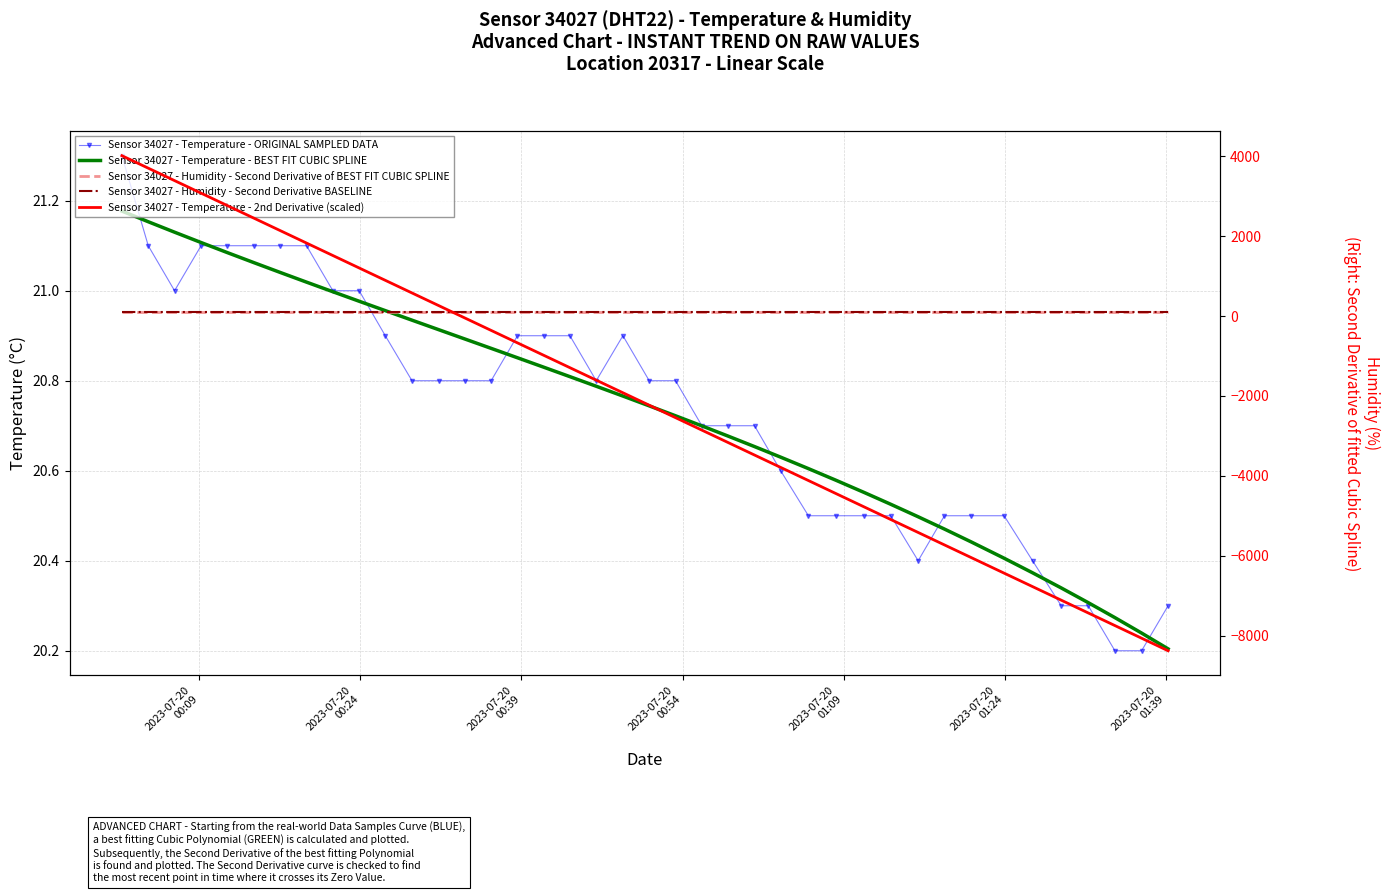

True or false: Sensor 34027 - Temperature - BEST FIT CUBIC SPLINE and Sensor 34027 - Temperature - ORIGINAL SAMPLED DATA cross at least once.

True